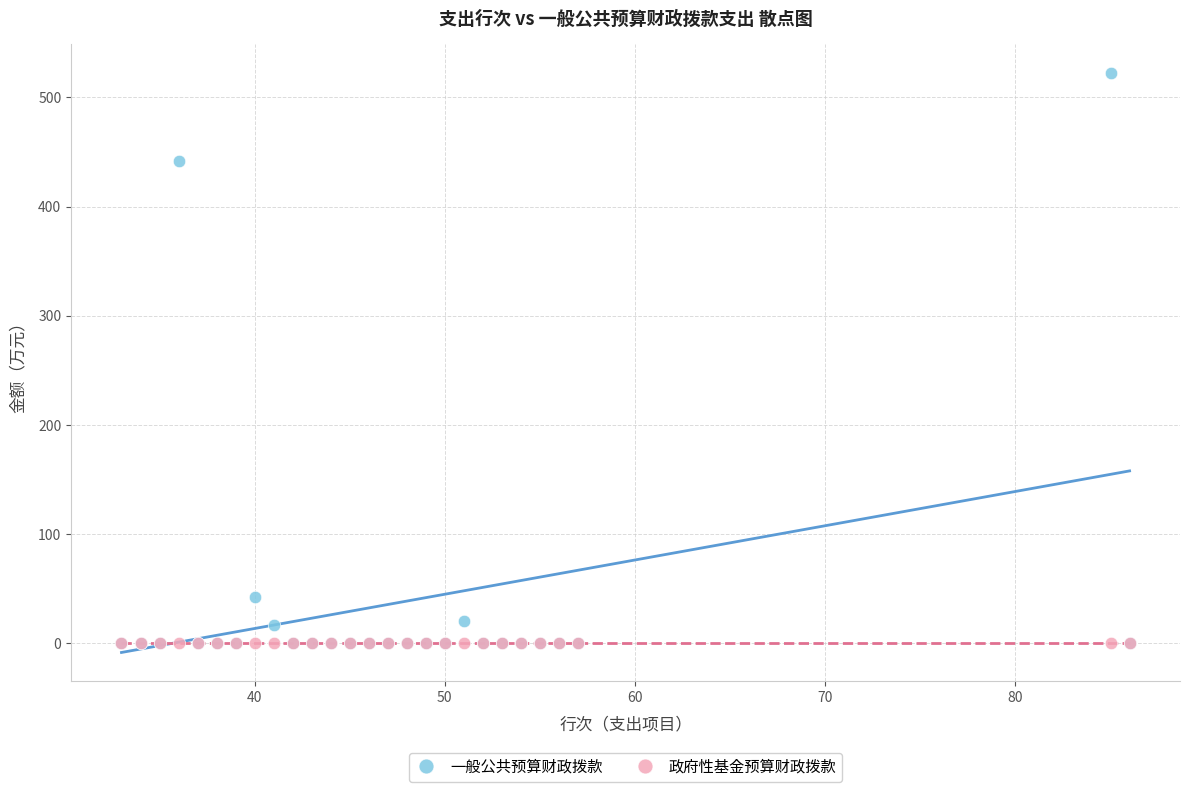

Across all series, what Y value is closest to 261?

442.1